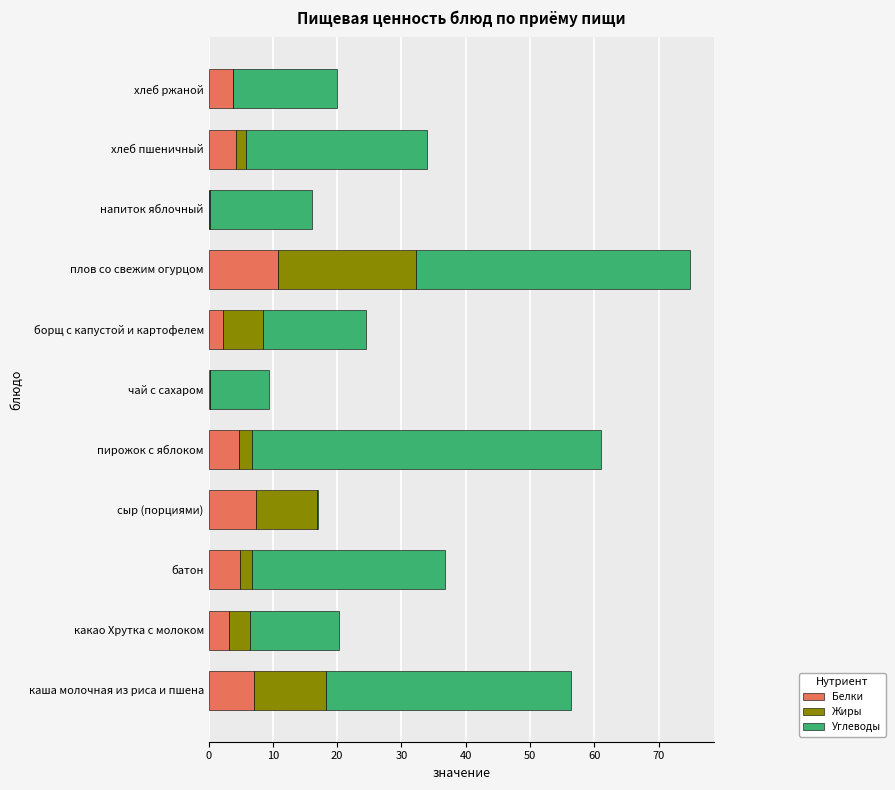

What is the maximum value for Белки?

10.7